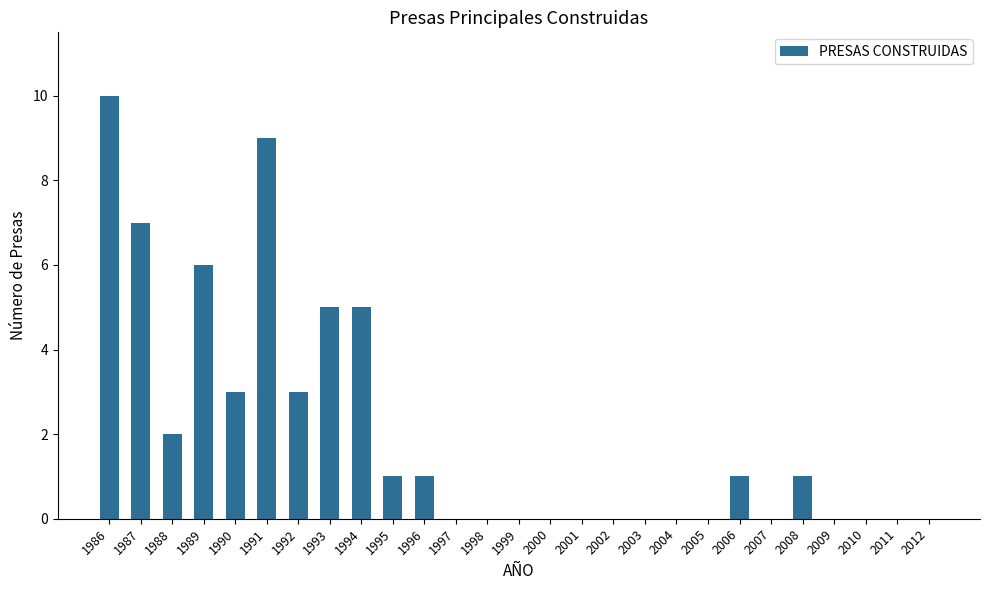

Reading right to left, list all the values displayed in this chart.

0	0	0	0	1	0	1	0	0	0	0	0	0	0	0	0	1	1	5	5	3	9	3	6	2	7	10